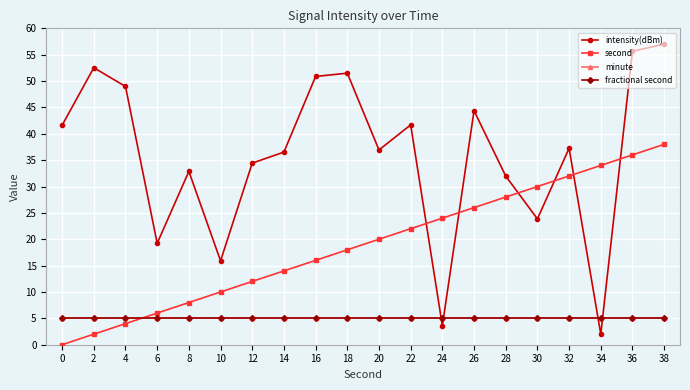

Is this an area chart (filled region under the line)?

No